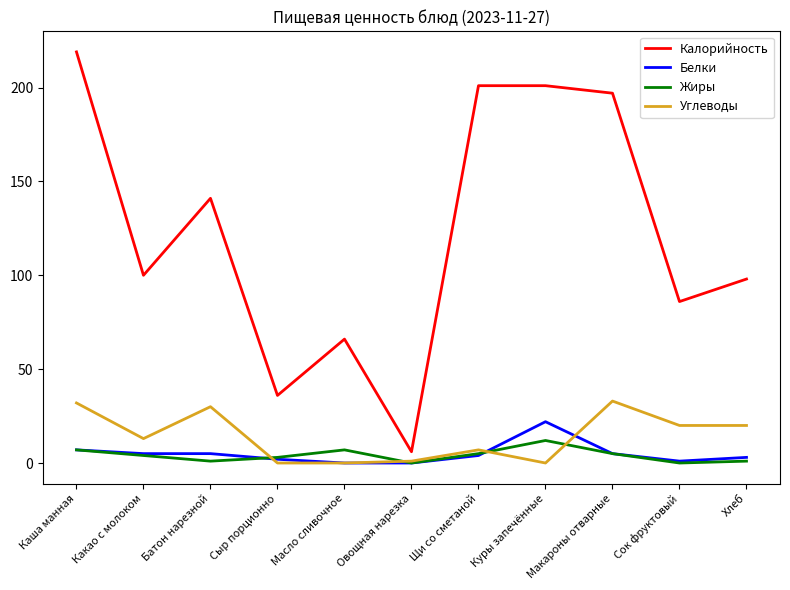

Where is the first local maximum for Углеводы?

Батон нарезной